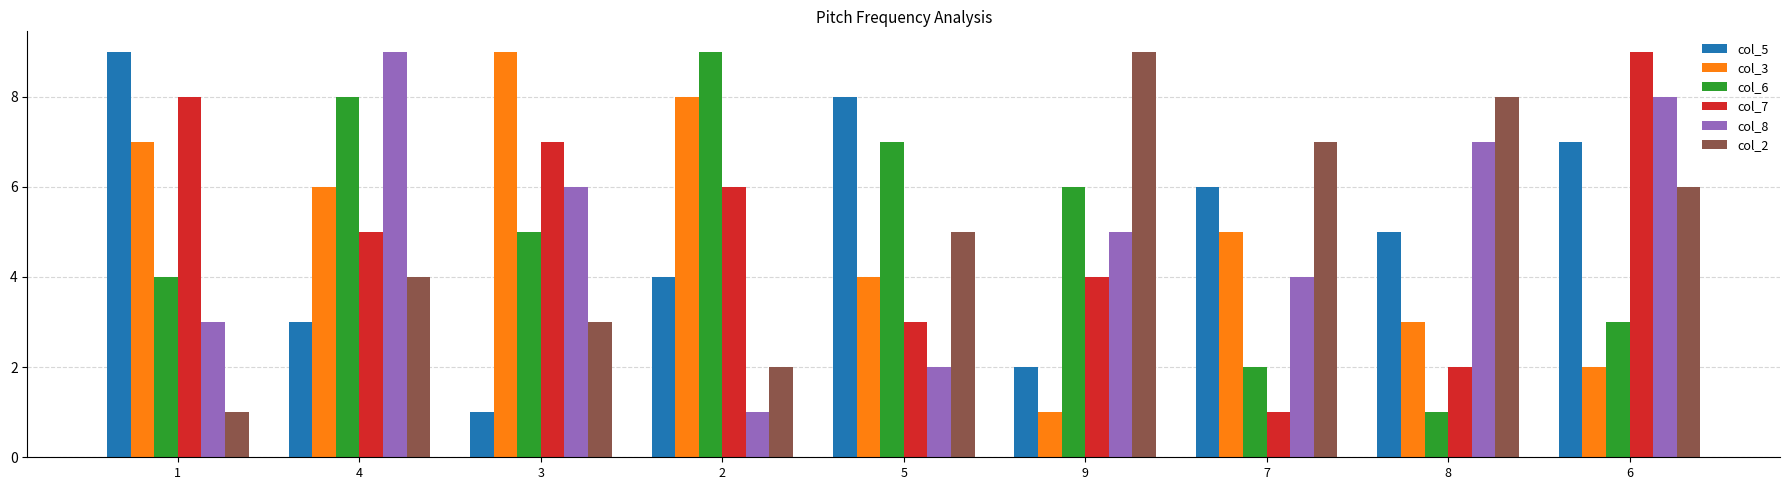

How many data points does each series have?

9